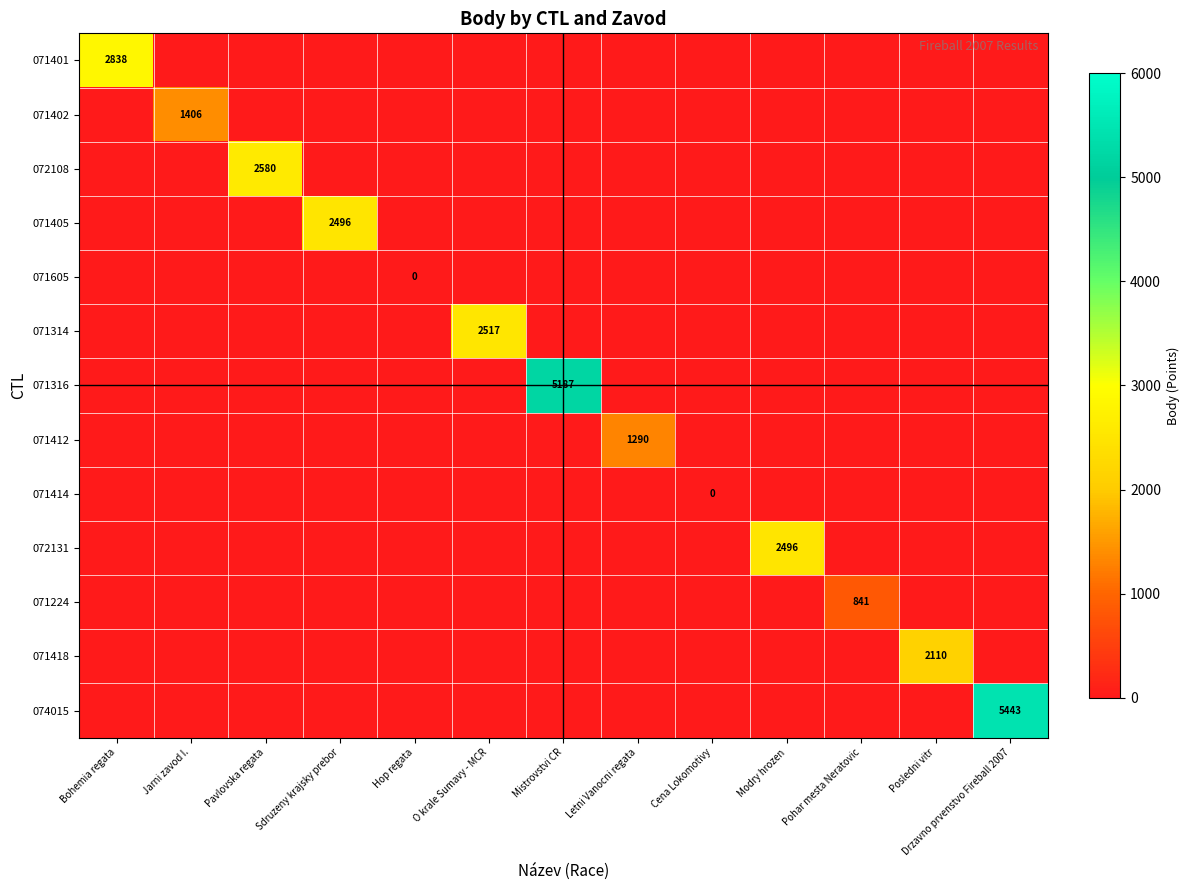

Which series has the largest range (max minus min)?

074015